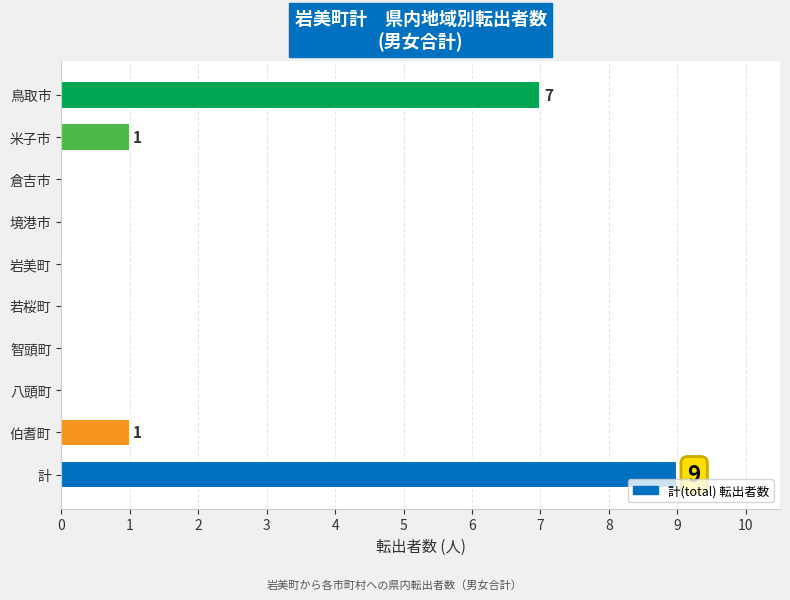

True or false: the data shows 0 at 八頭町.

True